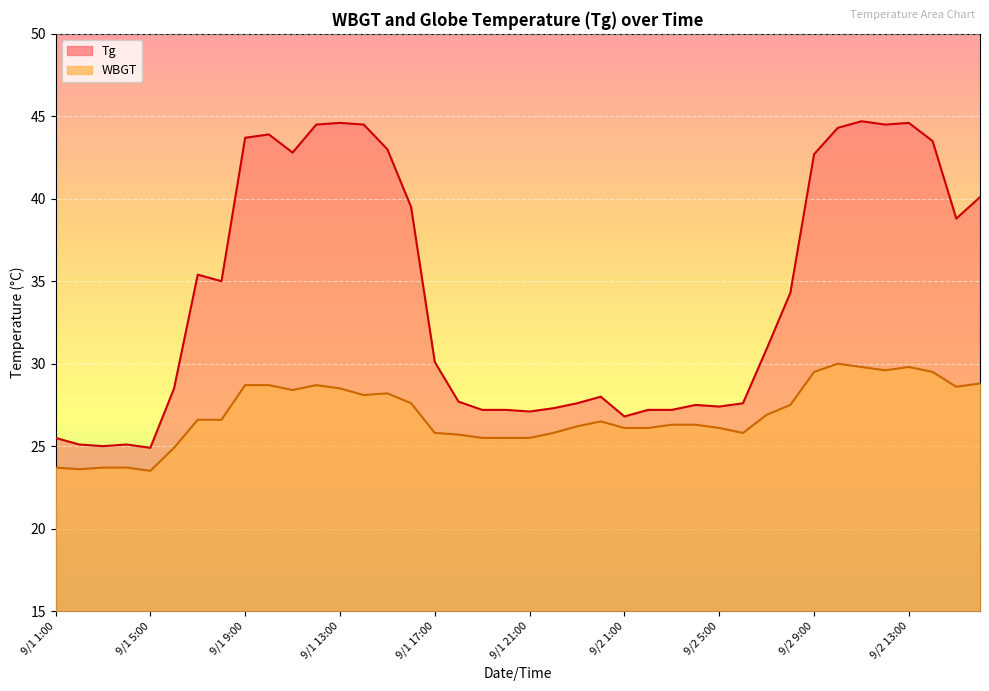

Rank the series by their maximum value, from lowest to highest.

WBGT, Tg